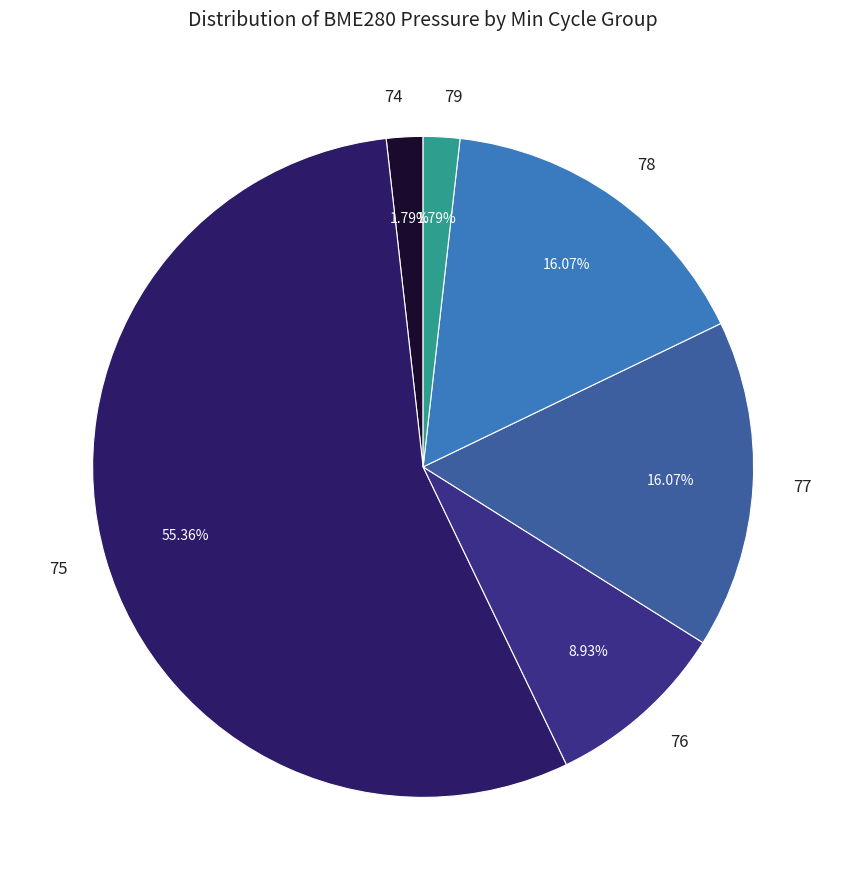

What percentage is NOT represented by 74?

98.2%